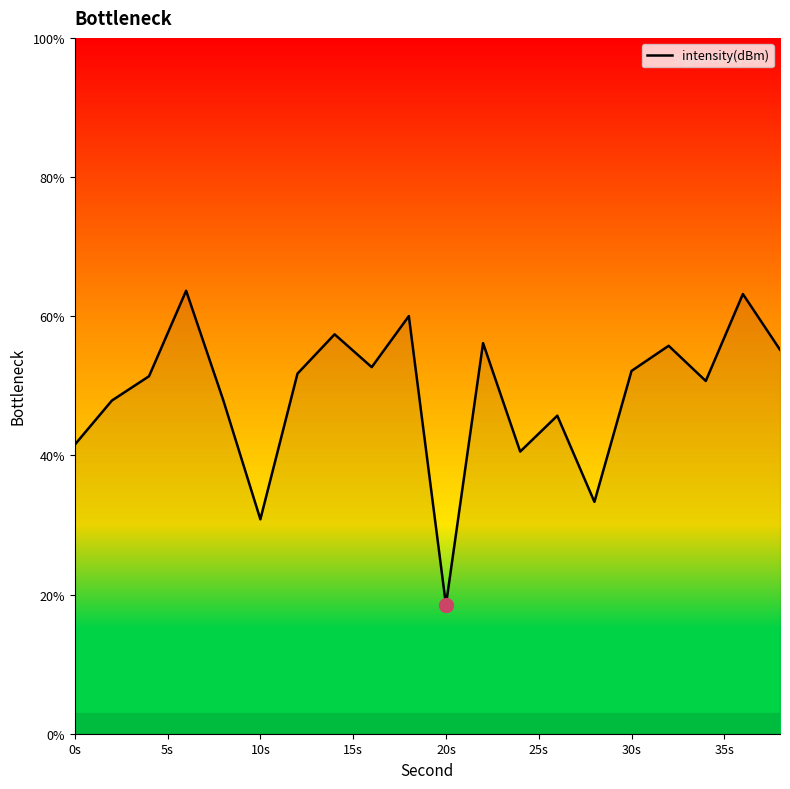

What is the smallest value displayed?

18.5